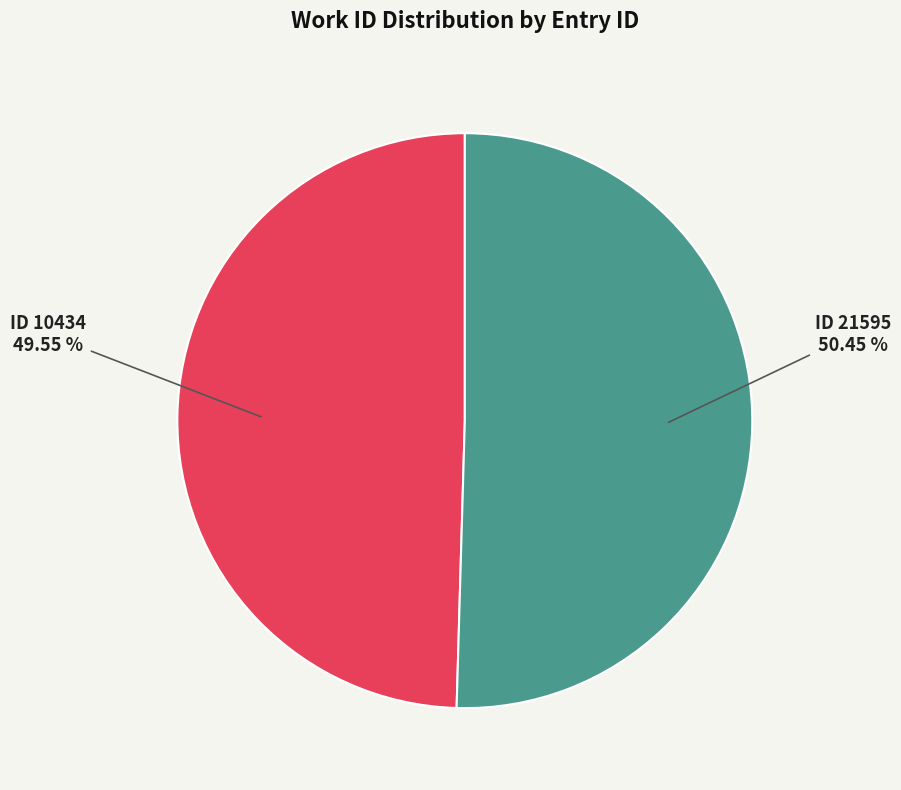

Count the number of slices in the pie.

2